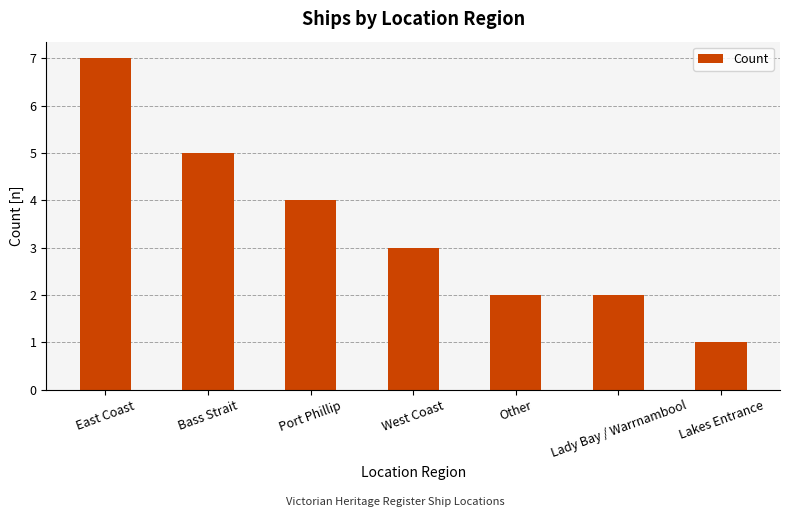

What is the smallest value displayed?

1